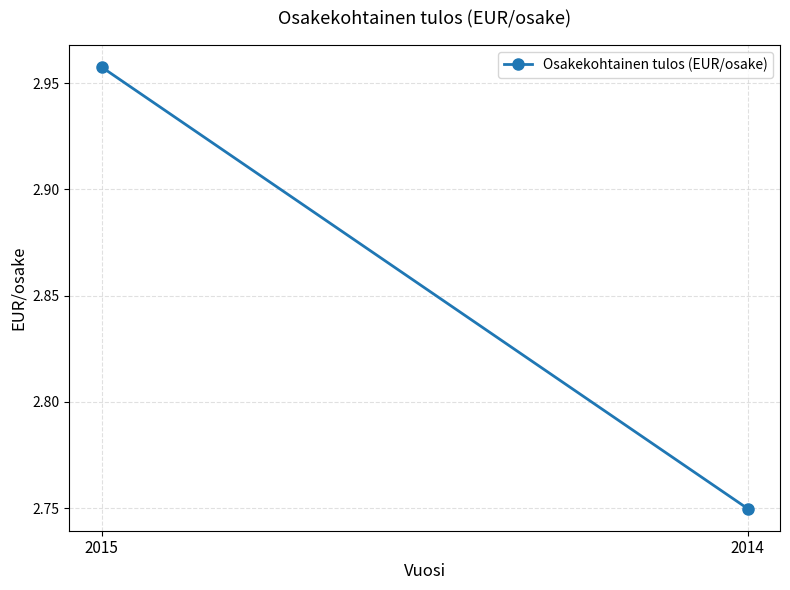

List the labels in order of value, largest first.

2015, 2014